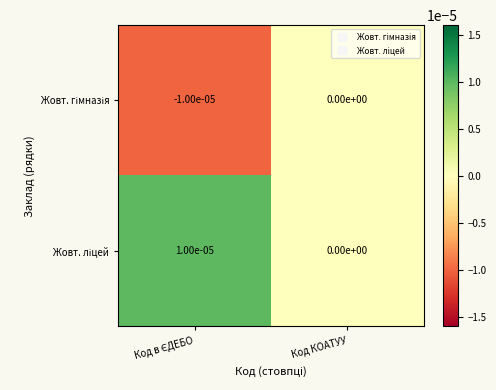

Count the number of categories in the chart.

2